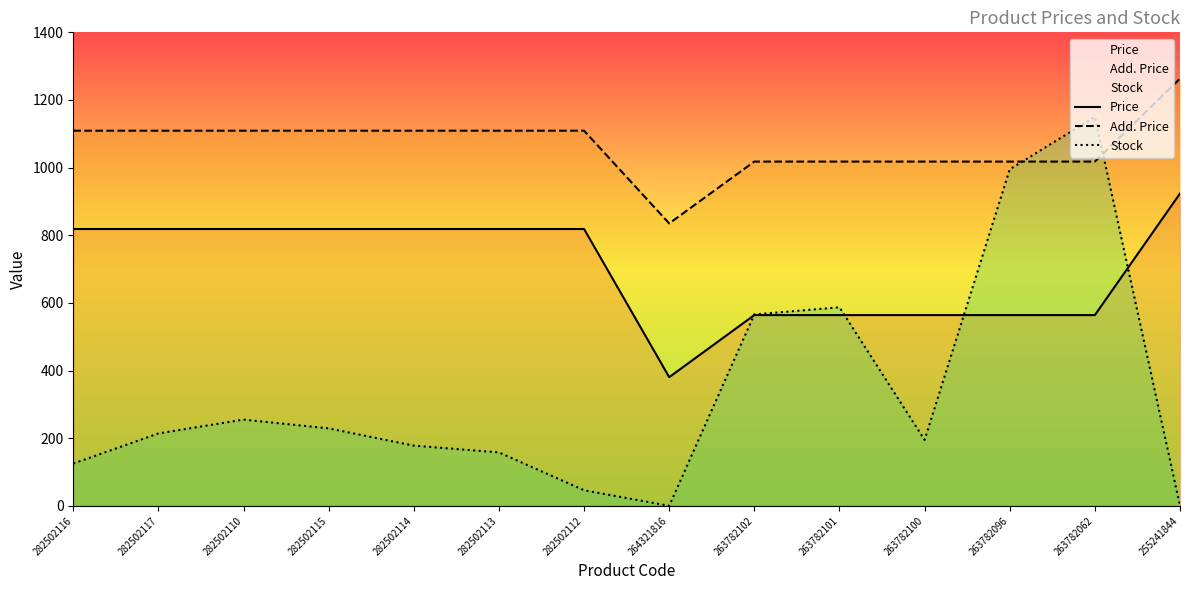

Rank the series at 255241844 from highest to lowest value.

Add. Price, Price, Stock